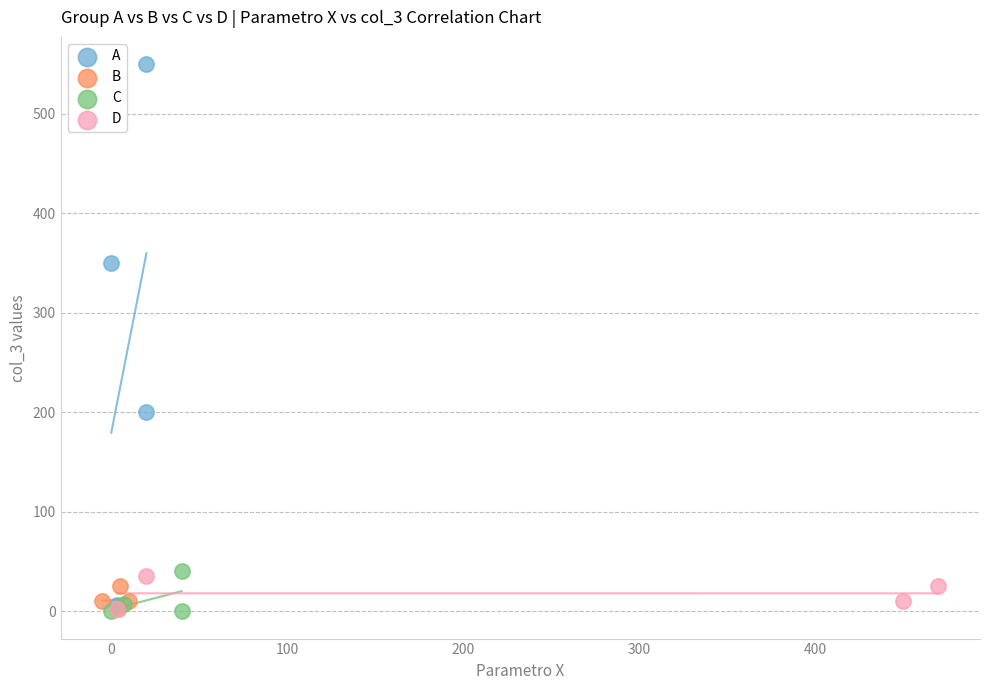

Which series has the largest Y range (max minus min)?

A